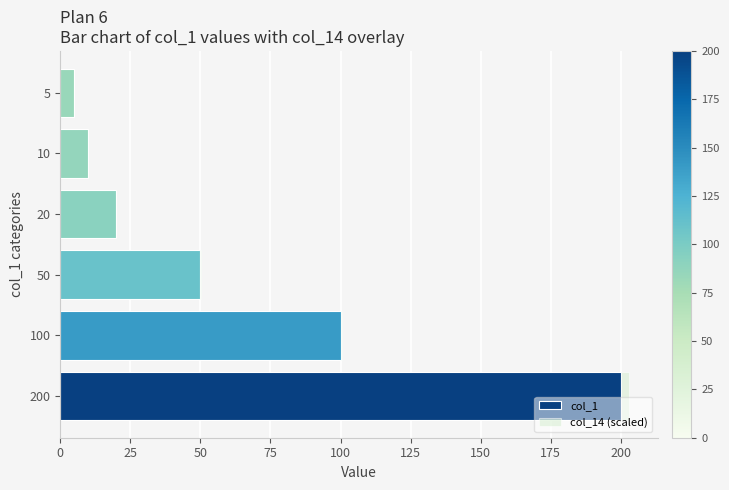

True or false: col_1 has a value of 82.0 at 200.

False